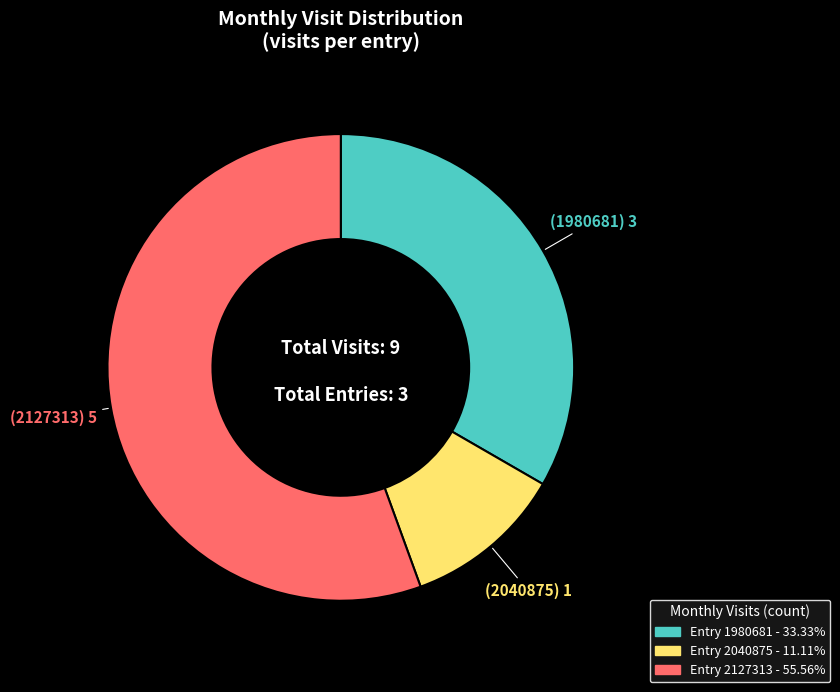

Does any single category account for the majority?

Yes